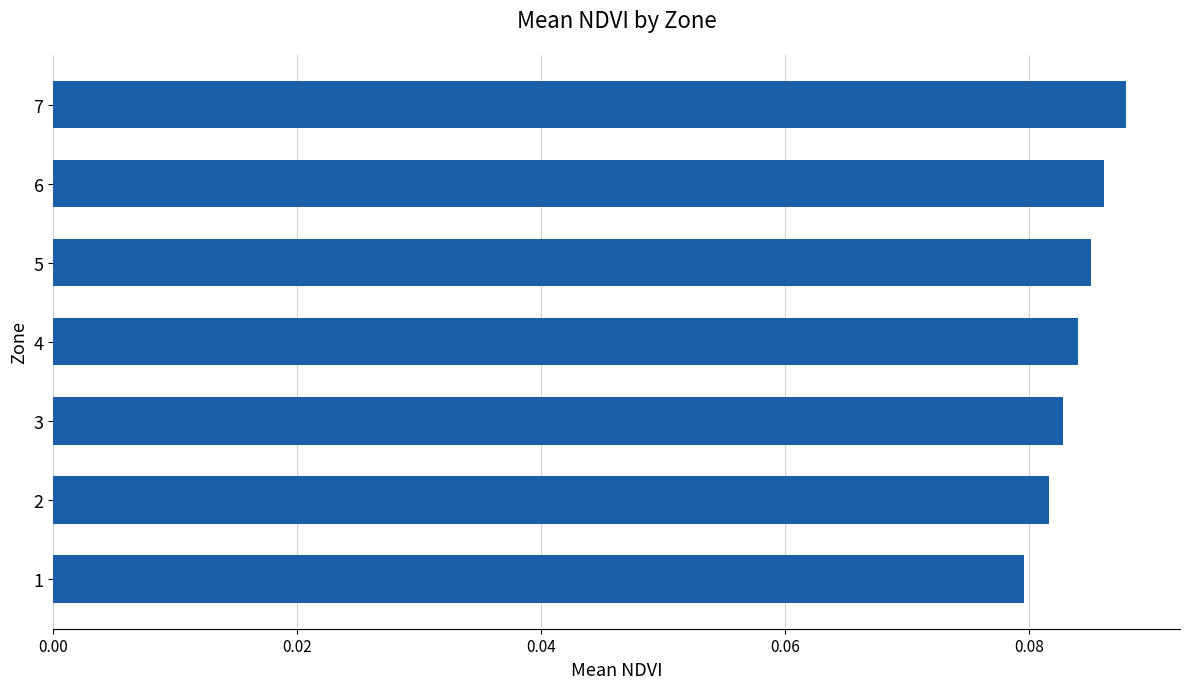

Is it true that the value at 6 is 0.0?

False